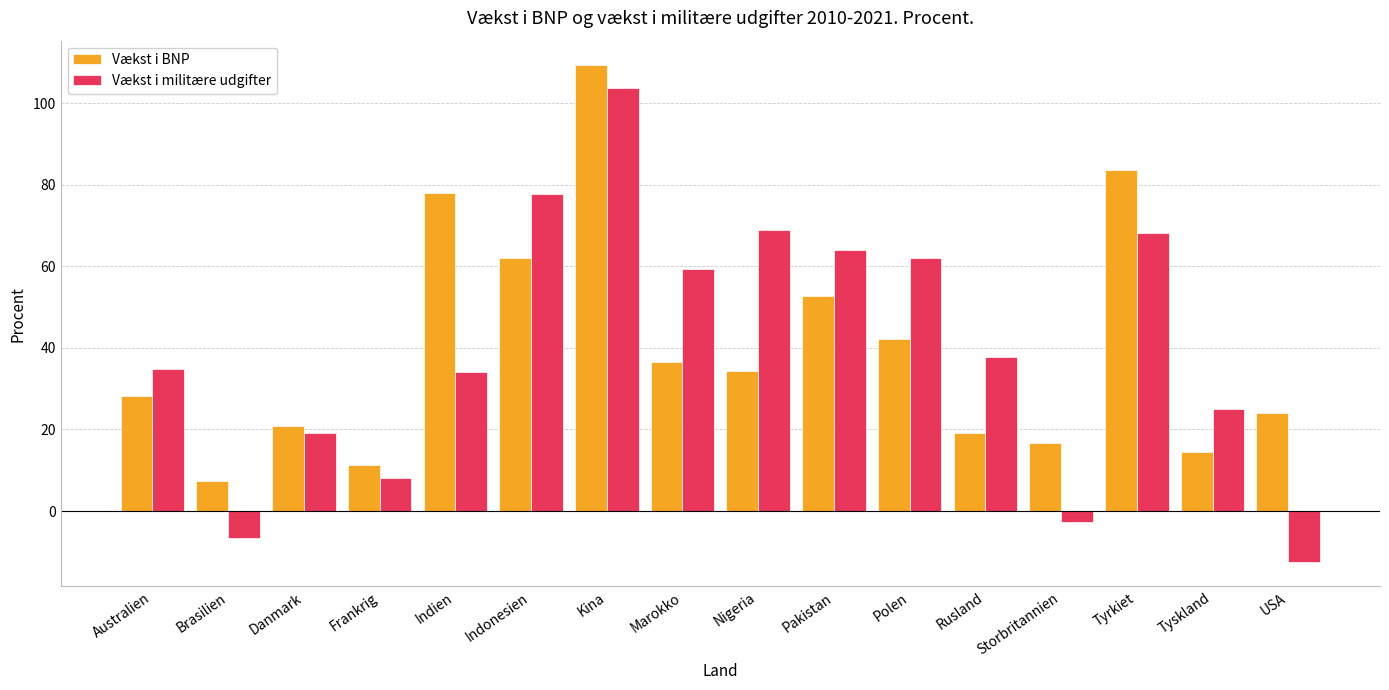

Reading right to left, what are all the values shown in this chart?

Vækst i BNP: 24.1	14.5	83.5	16.7	19.2	42.2	52.7	34.4	36.5	109.2	62.0	77.9	11.3	20.9	7.4	28.3
Vækst i militære udgifter: -12.4	25.0	68.1	-2.6	37.8	62.1	64.1	68.9	59.4	103.6	77.8	34.2	8.1	19.1	-6.5	34.9